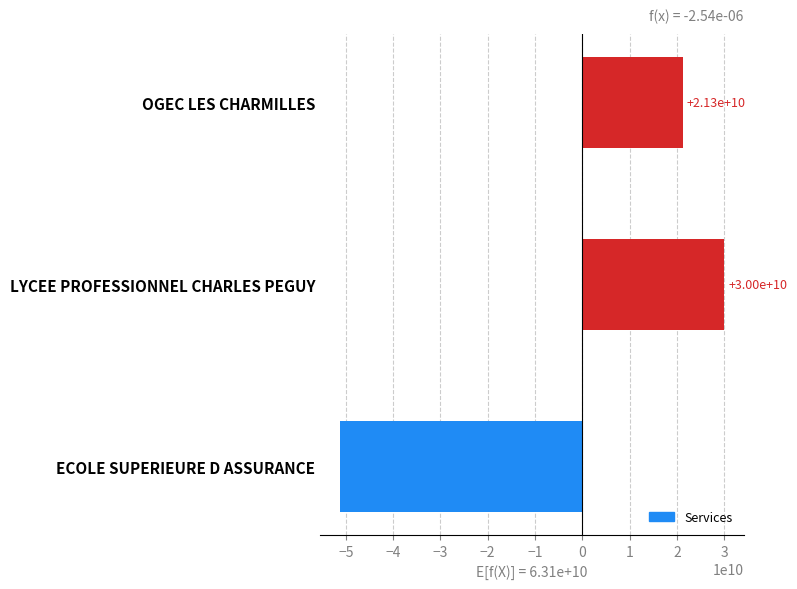

What is the change in value from ECOLE SUPERIEURE D ASSURANCE to OGEC LES CHARMILLES?

+72627662263.0